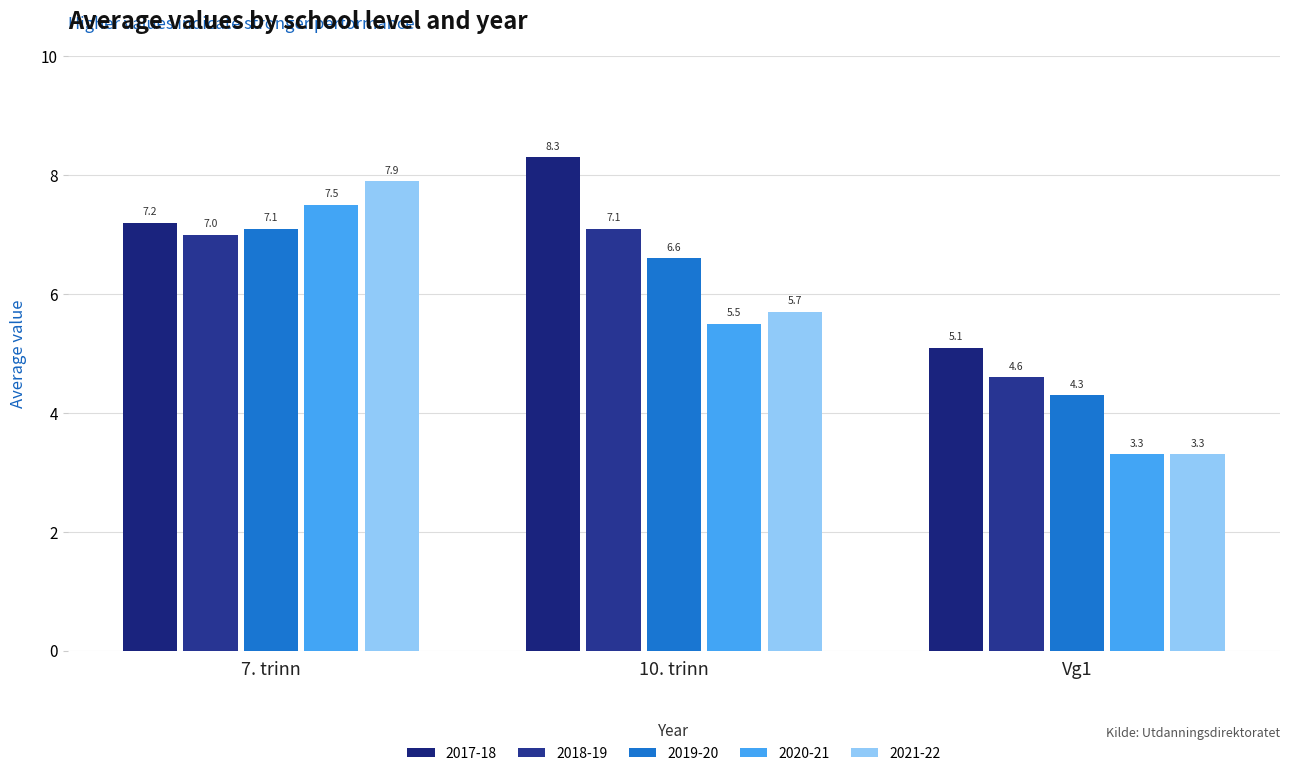

Which series has the largest total across all categories?

2017-18